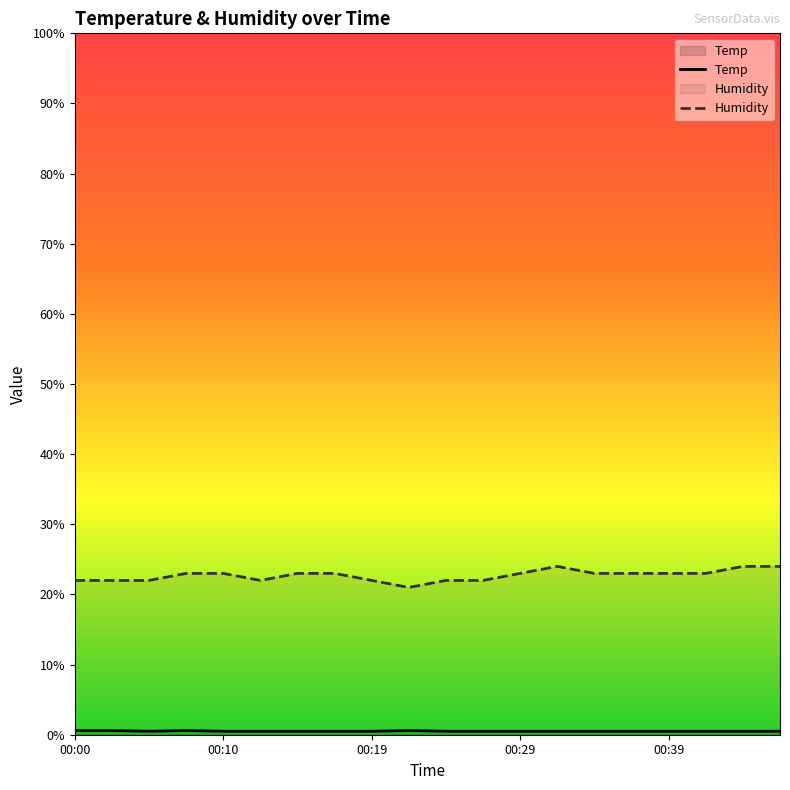

What is the greatest value displayed?

24.0